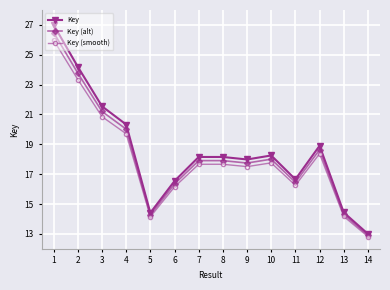

Rank the series by their average value, from highest to lowest.

Key, Key (alt), Key (smooth)